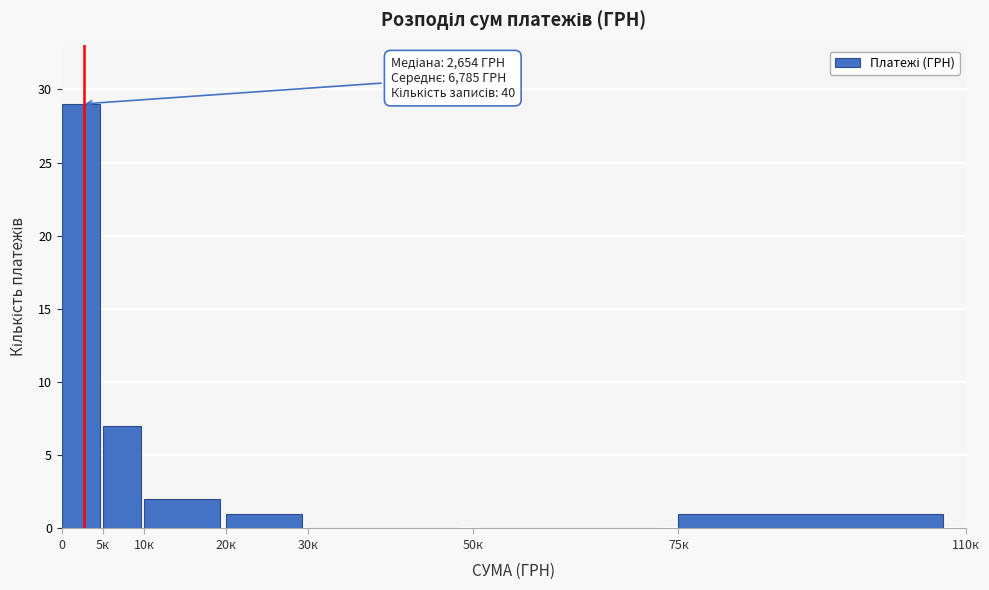

Reading left to right, what are all the values shown in this chart?

0=29	5к=7	10к=2	20к=1	30к=0	50к=0	75к=1